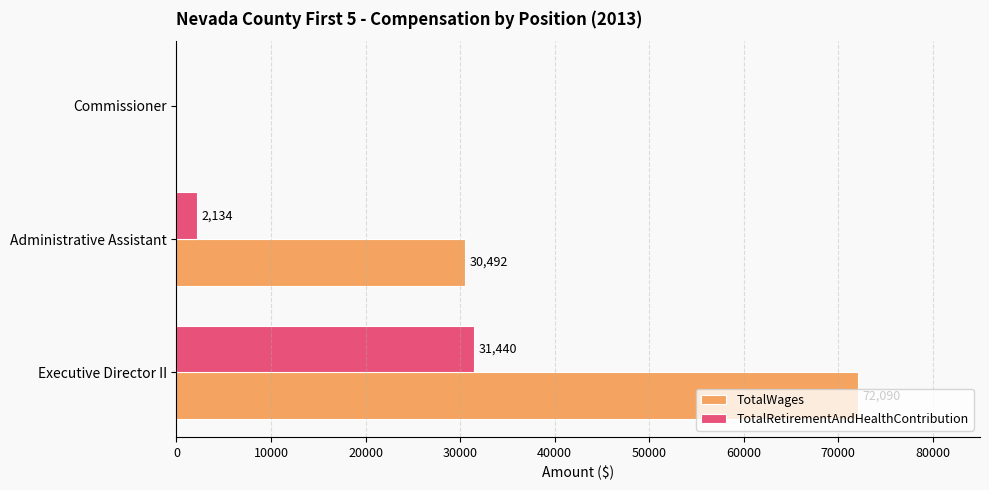

True or false: TotalWages has a value of 30492 at Administrative Assistant.

True